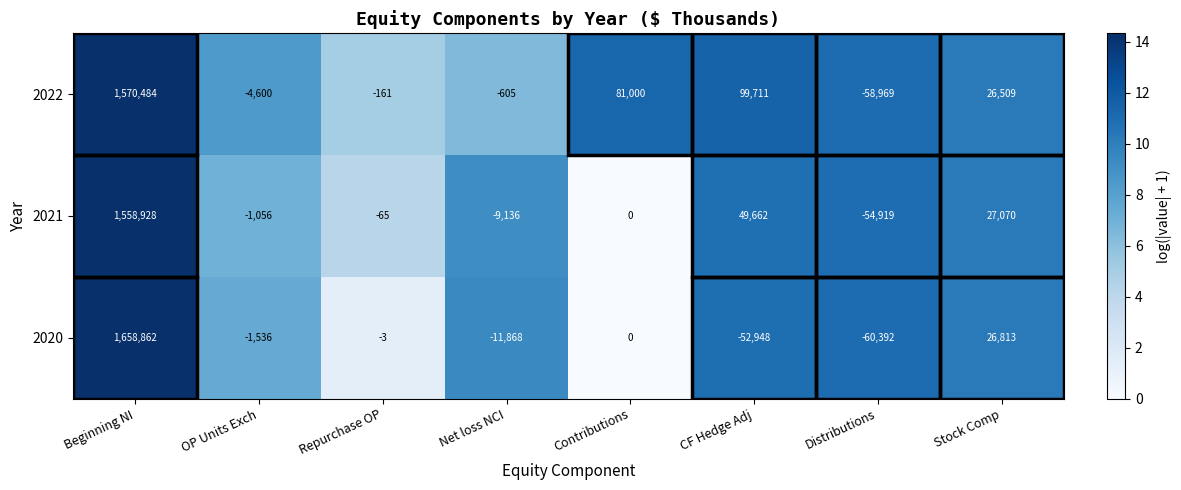

The value of 2022 at CF Hedge Adj is 165276. True or false?

False